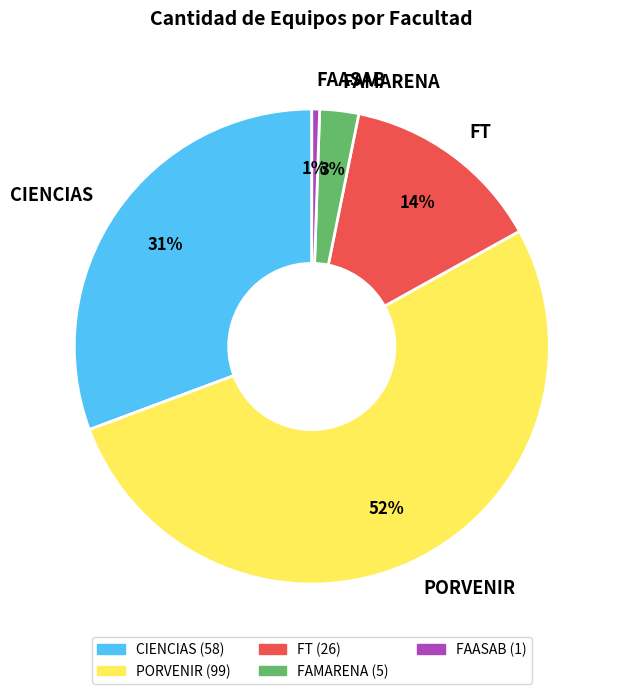

What percentage is the FT slice, to the nearest percent?

14%